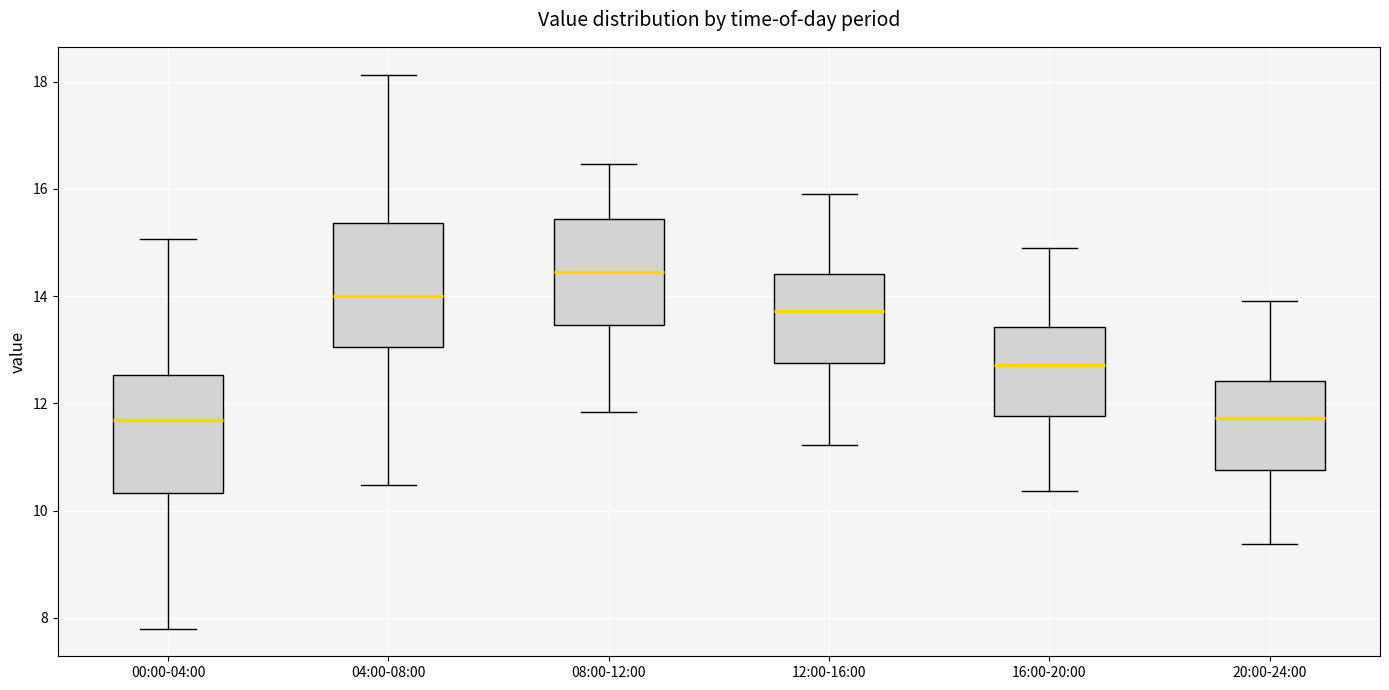

Which box's median line is the highest?

08:00-12:00